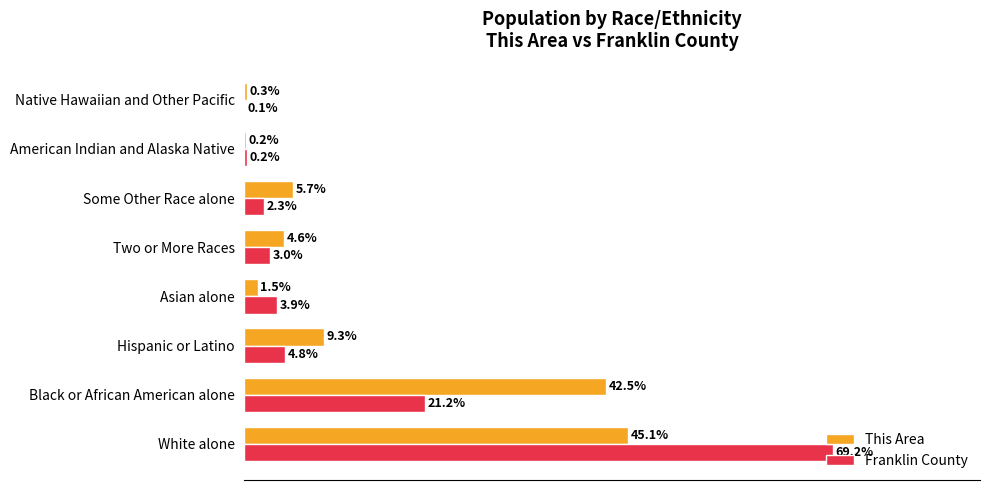

At which label does Franklin County reach its peak?

White alone